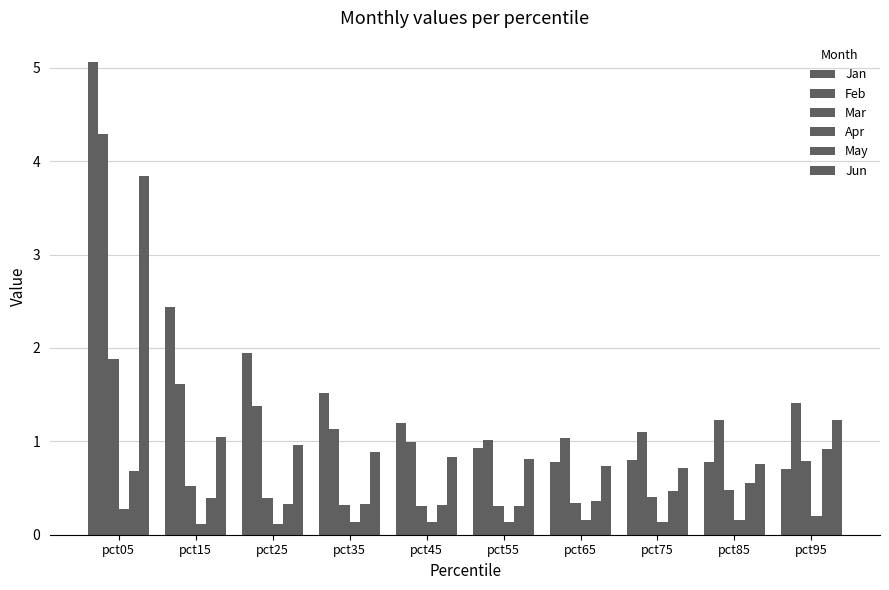

How many groups of bars are there?

10